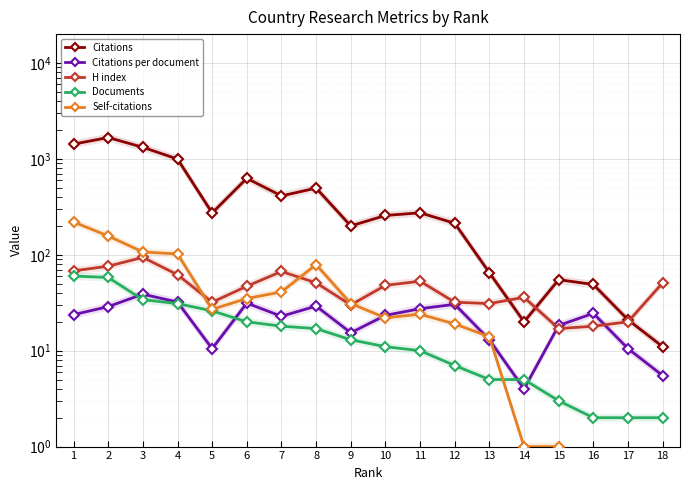

Reading left to right, extract all data points from this chart.

Citations: 1425.0	1670.0	1321.0	996.0	273.0	627.0	411.0	496.0	200.0	257.0	274.0	213.0	65.0	20.0	55.0	49.0	21.0	11.0
Citations per document: 23.8	28.8	38.9	32.1	10.5	31.4	22.8	29.2	15.4	23.4	27.4	30.4	13.0	4.0	18.3	24.5	10.5	5.5
H index: 68.0	76.0	94.0	62.0	32.0	47.0	67.0	51.0	30.0	48.0	53.0	32.0	31.0	36.0	17.0	18.0	20.0	51.0
Documents: 60.0	58.0	34.0	31.0	26.0	20.0	18.0	17.0	13.0	11.0	10.0	7.0	5.0	5.0	3.0	2.0	2.0	2.0
Self-citations: 220.0	157.0	107.0	102.0	27.0	35.0	41.0	79.0	31.0	22.0	24.0	19.0	14.0	1.0	1.0	0.0	0.0	0.0